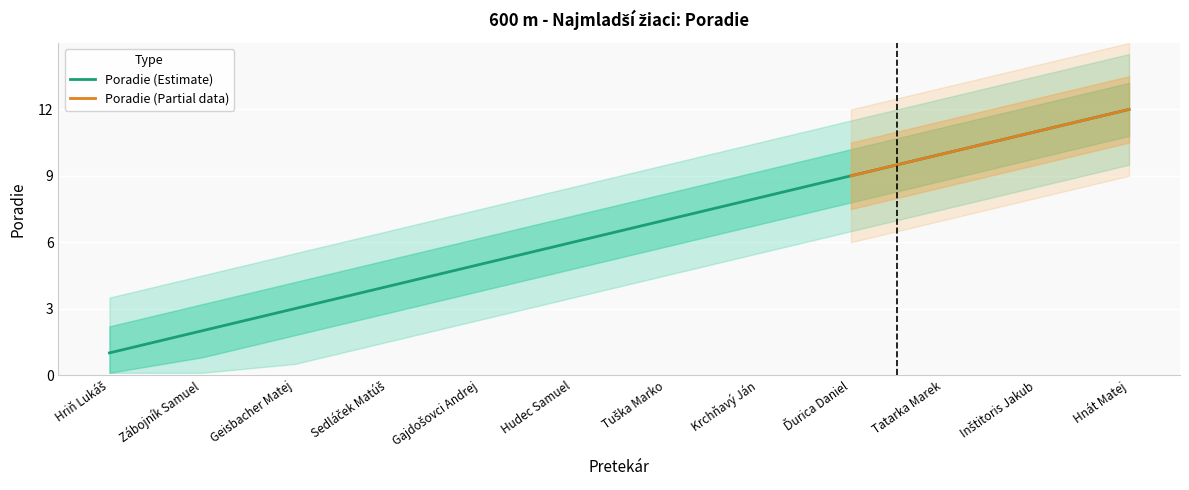

What is the change in value from Hriň Lukáš to Zábojník Samuel?

+1